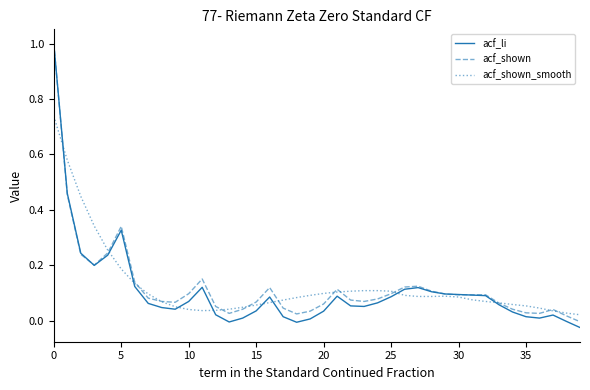

Which series has the widest spread of values?

acf_li